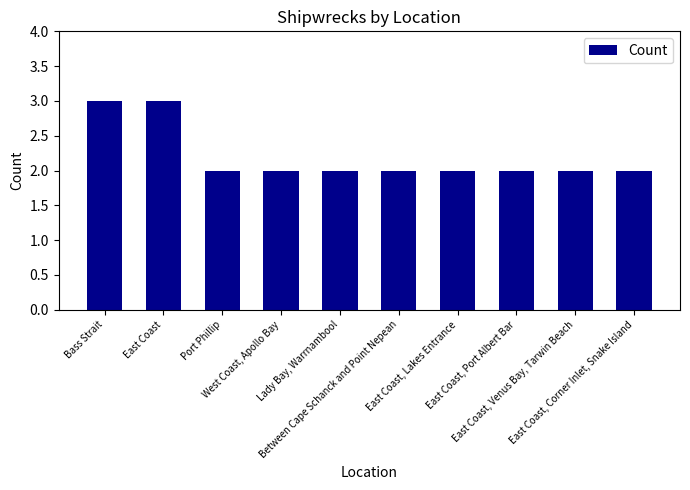

What is the label of the 4th bar from the left?

West Coast, Apollo Bay